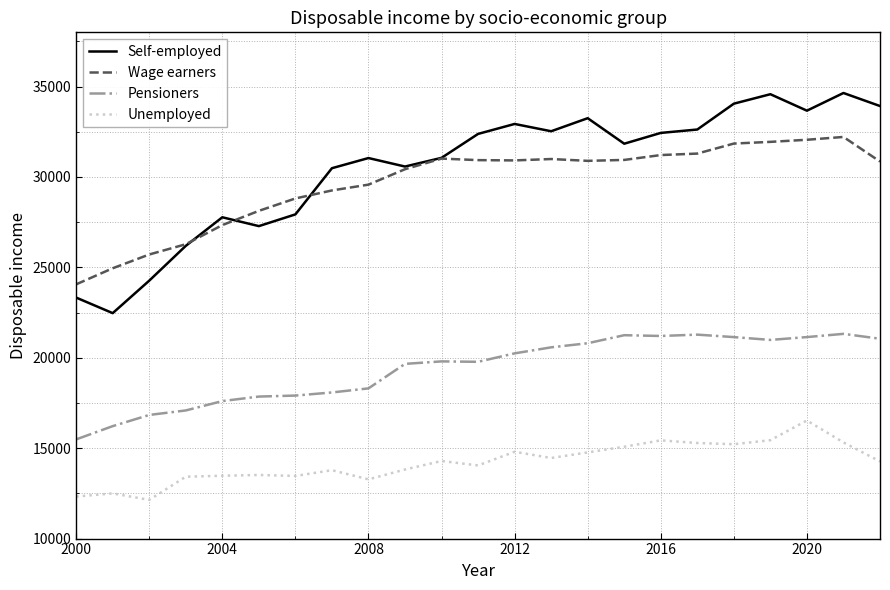

Does the chart have visible grid lines?

Yes